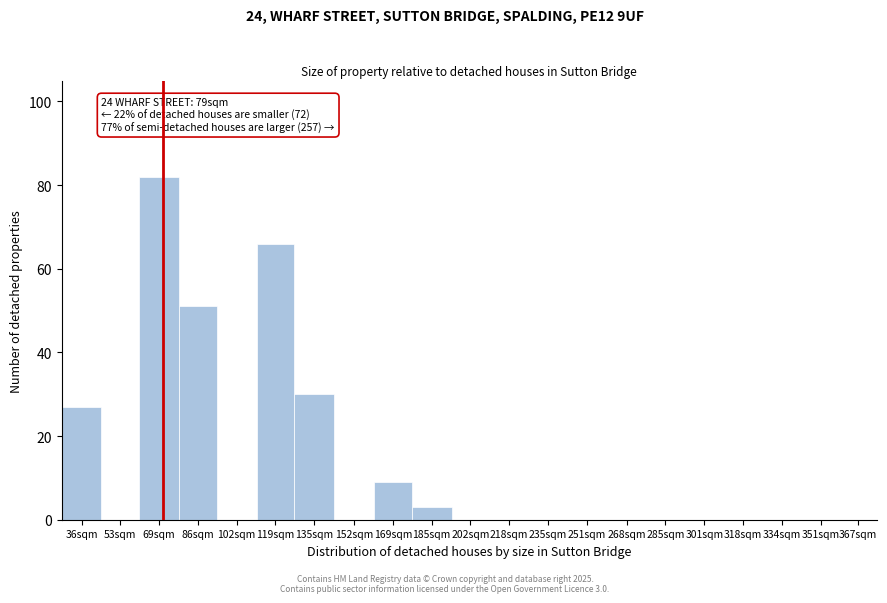

Reading left to right, extract all data points from this chart.

36sqm=27	53sqm=0	69sqm=82	86sqm=51	102sqm=0	119sqm=66	135sqm=30	152sqm=0	169sqm=9	185sqm=3	202sqm=0	218sqm=0	235sqm=0	251sqm=0	268sqm=0	285sqm=0	301sqm=0	318sqm=0	334sqm=0	351sqm=0	367sqm=0